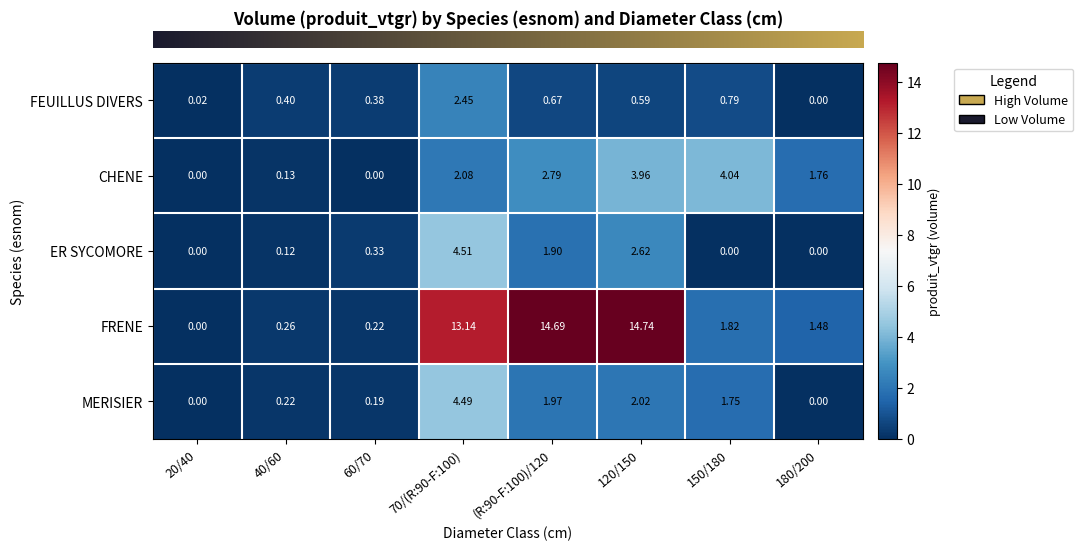

Rank the series at 150/180 from lowest to highest value.

ER SYCOMORE, FEUILLUS DIVERS, MERISIER, FRENE, CHENE